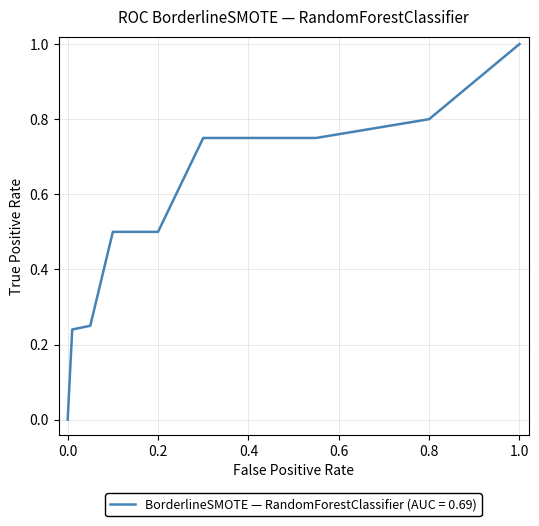

What is the maximum value shown in the chart?

1.0